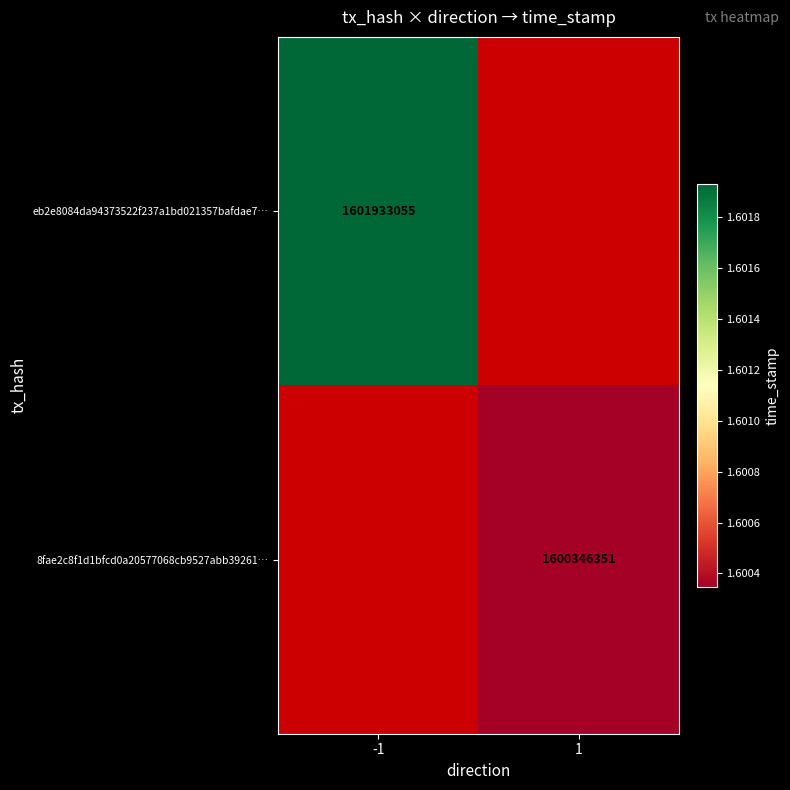

What is the greatest value displayed?

1601933055.0